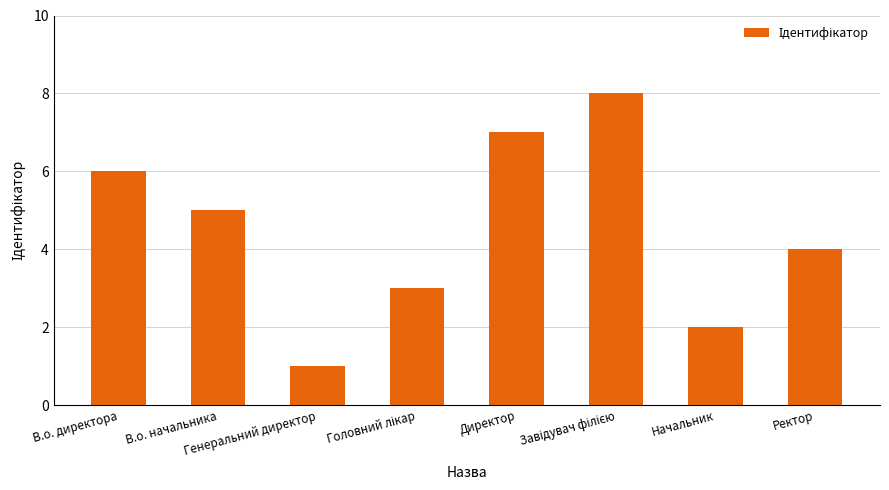

Reading left to right, extract all data points from this chart.

6	5	1	3	7	8	2	4